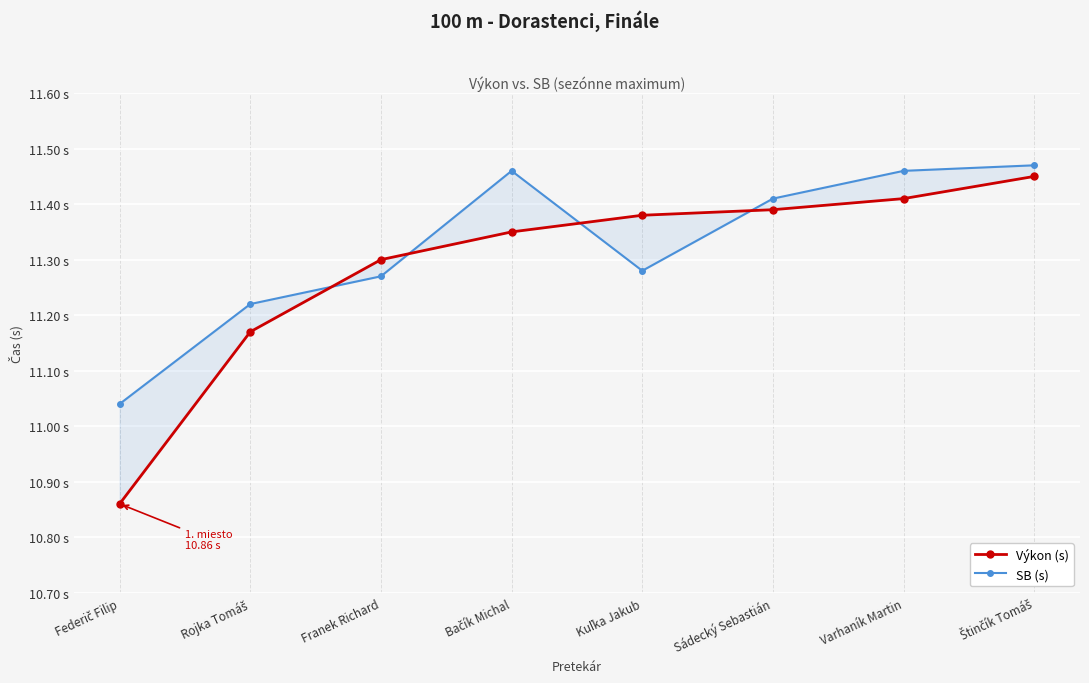

Is it true that SB (s) equals 11.5 at Bačík Michal?

True